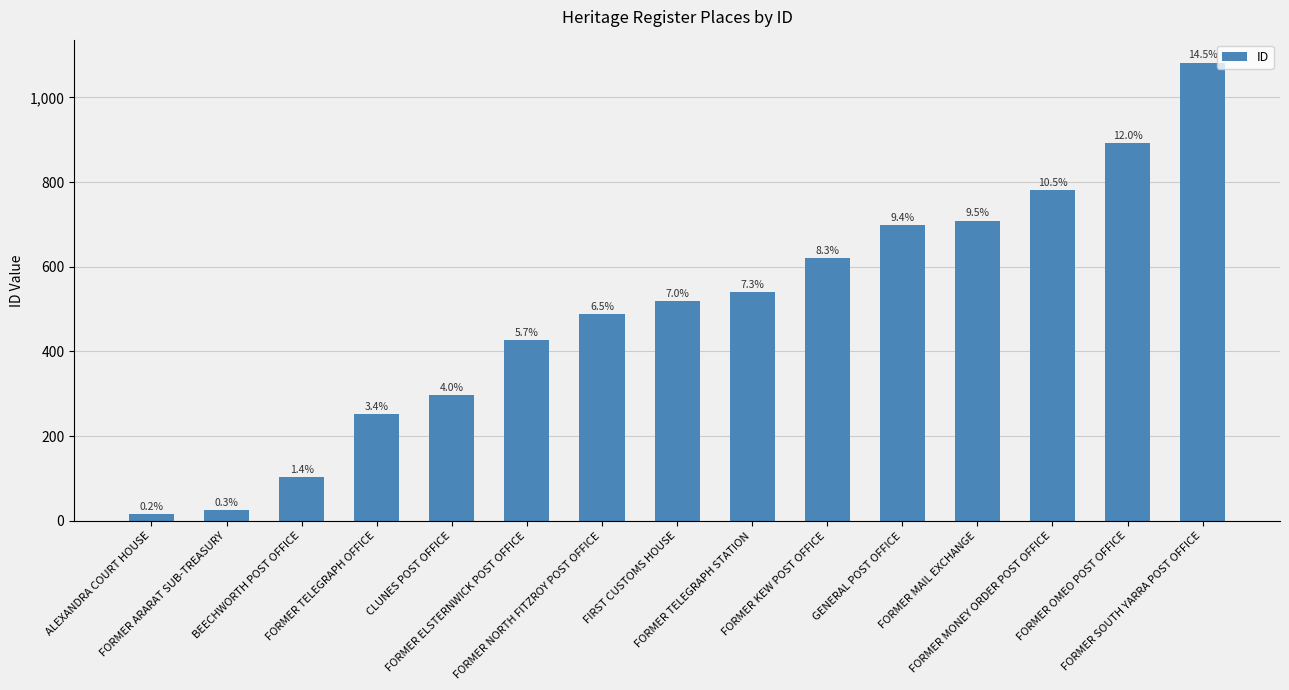

What is the greatest value displayed?

1082